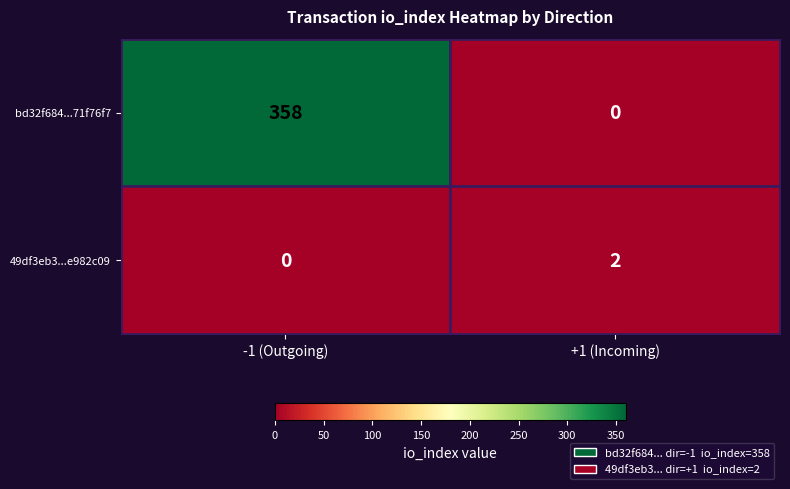

What is the sum of all bd32f684...71f76f7 values?

358